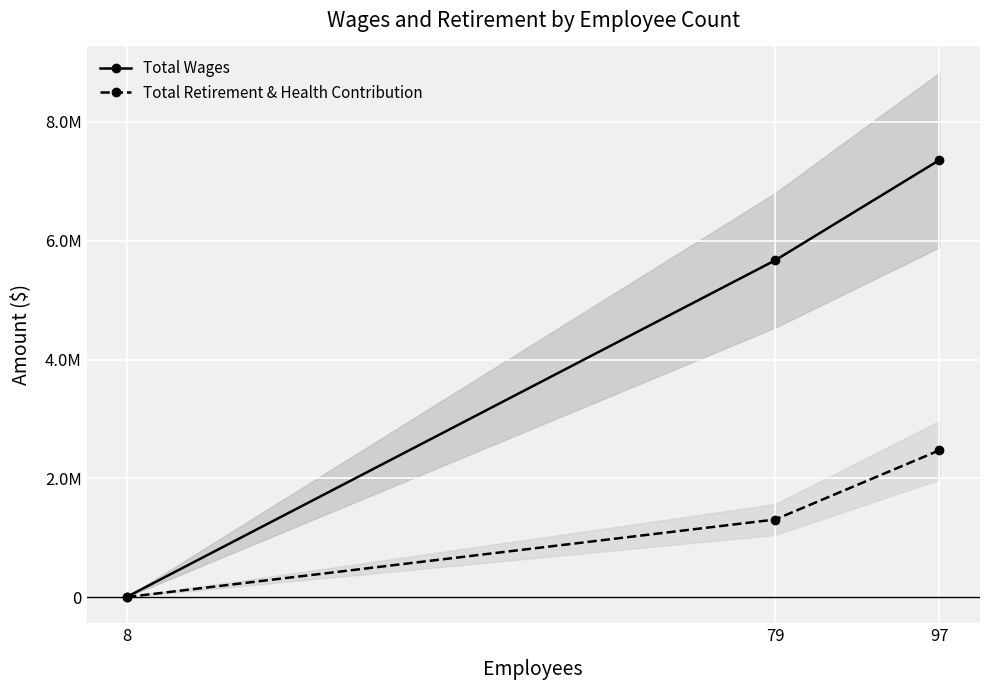

What is the average value of the Total Retirement & Health Contribution series?

1258621